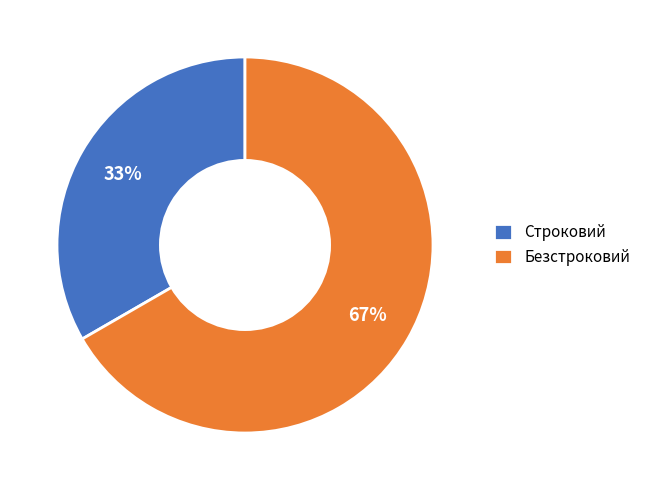

Which has a higher value, Безстроковий or Строковий?

Безстроковий